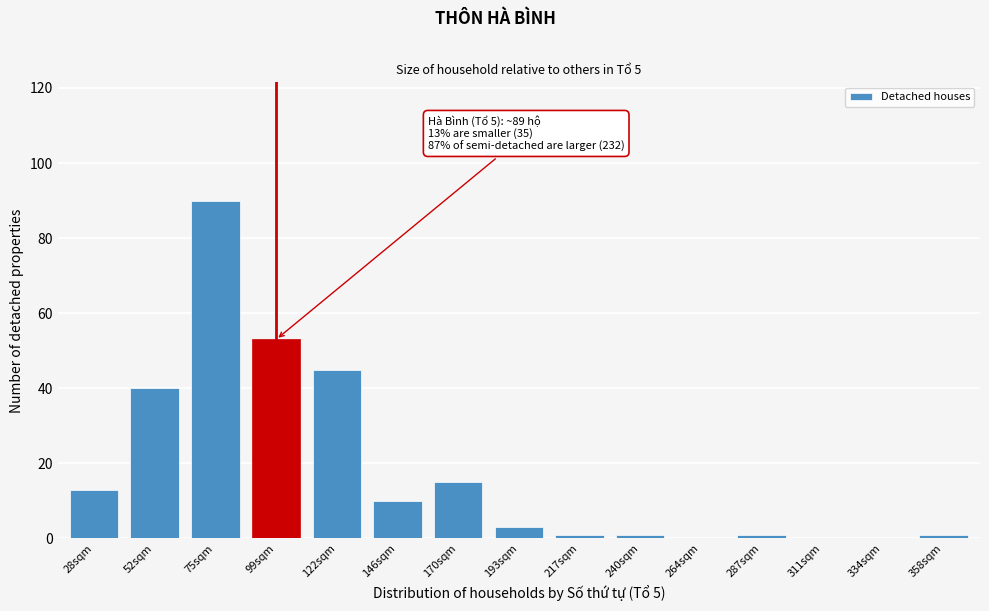

Reading left to right, what are all the values shown in this chart?

28sqm=13	52sqm=40	75sqm=90	99sqm=53	122sqm=45	146sqm=10	170sqm=15	193sqm=3	217sqm=1	240sqm=1	264sqm=0	287sqm=1	311sqm=0	334sqm=0	358sqm=1